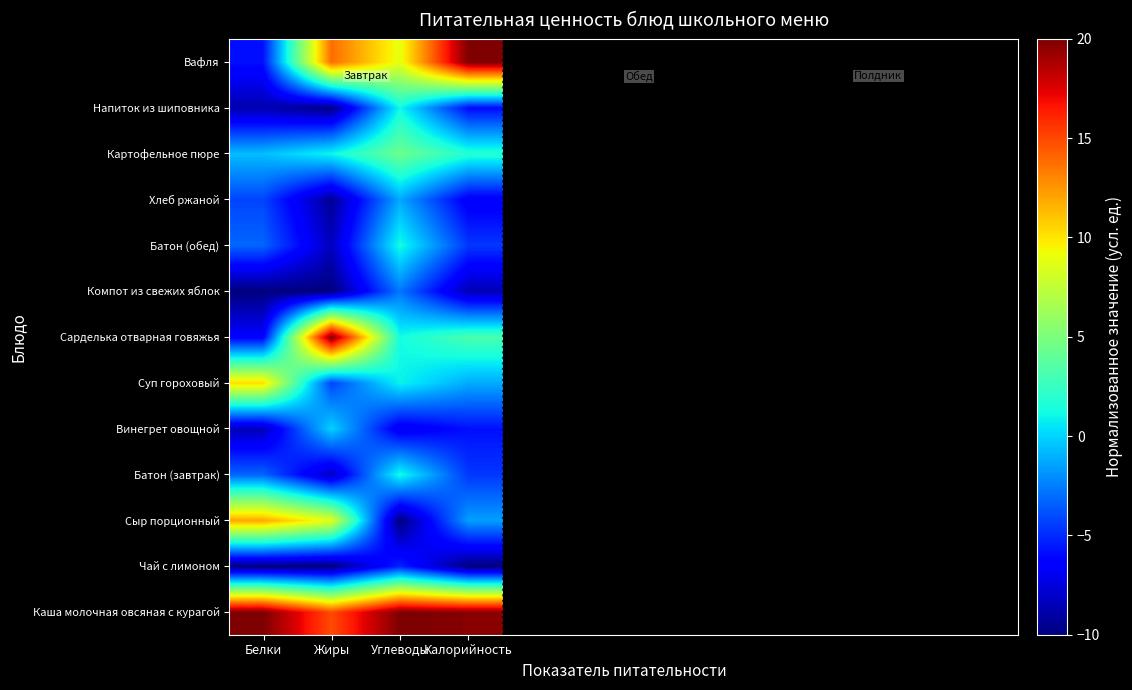

Between Жиры and Углеводы, which series saw the biggest shift?

Сарделька отварная говяжья